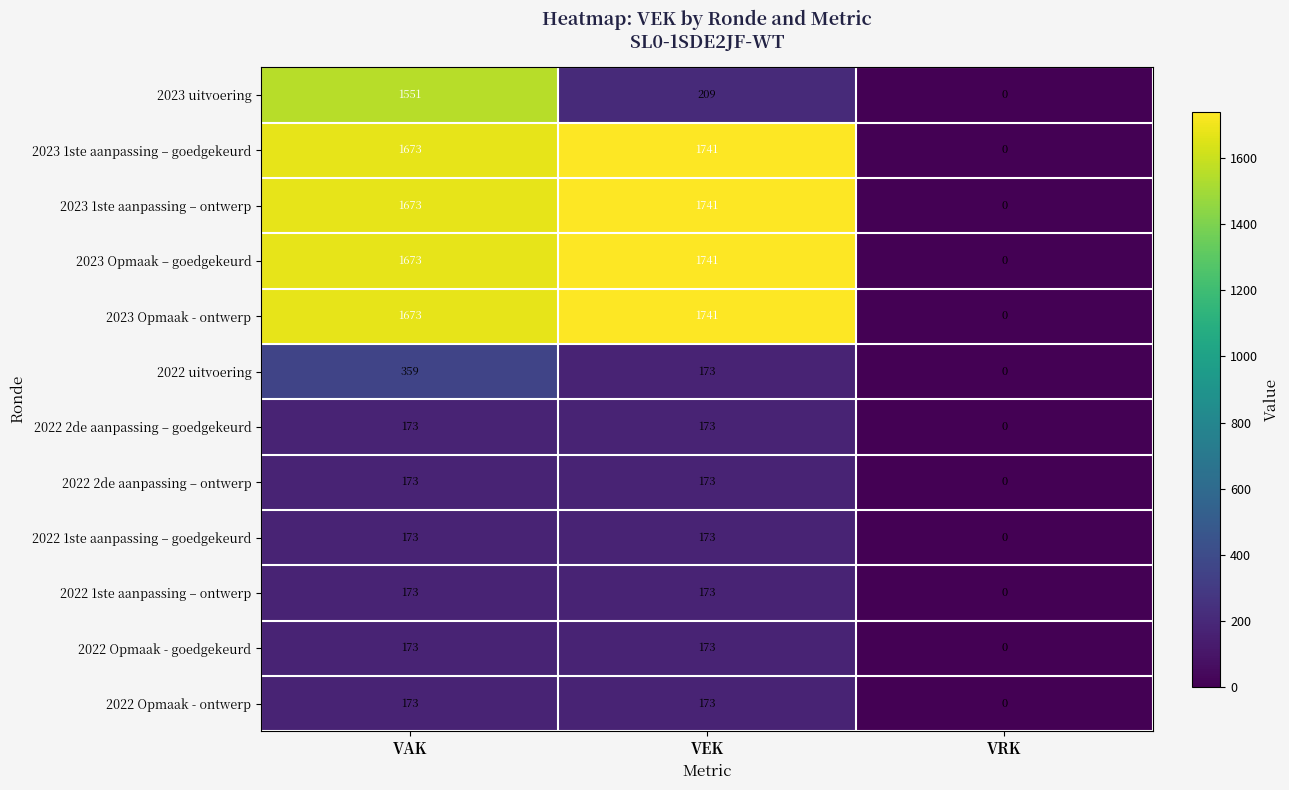

Which series changed the most between VAK and VEK?

2023 uitvoering